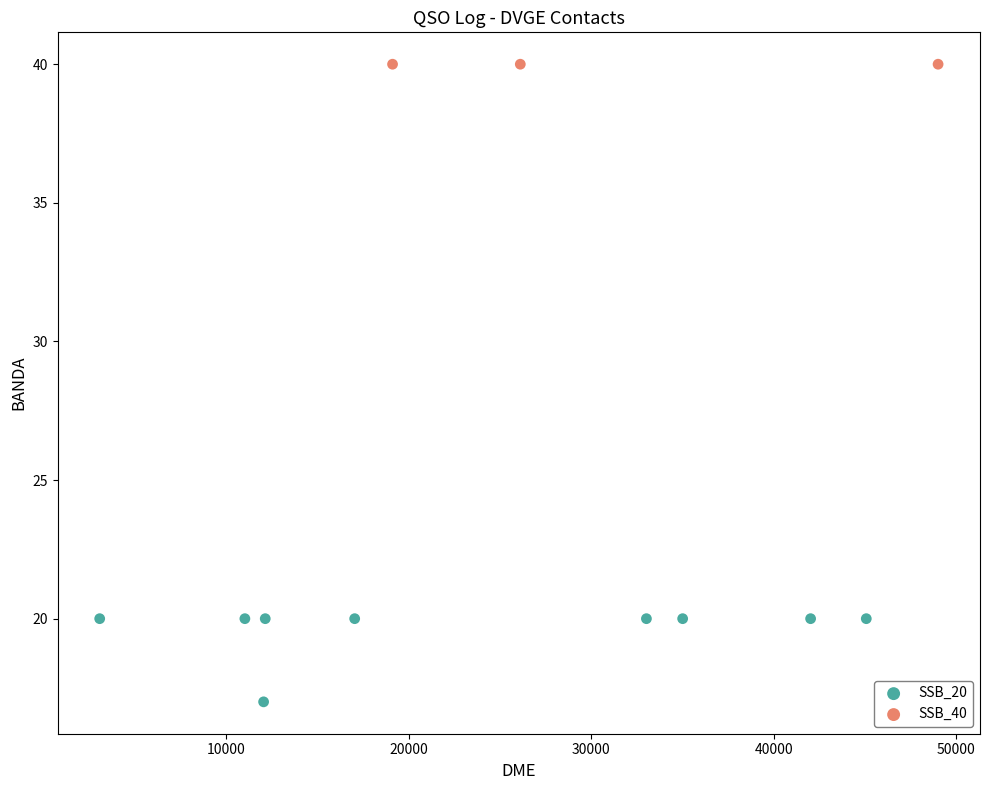

Which series reaches the minimum Y coordinate?

SSB_20